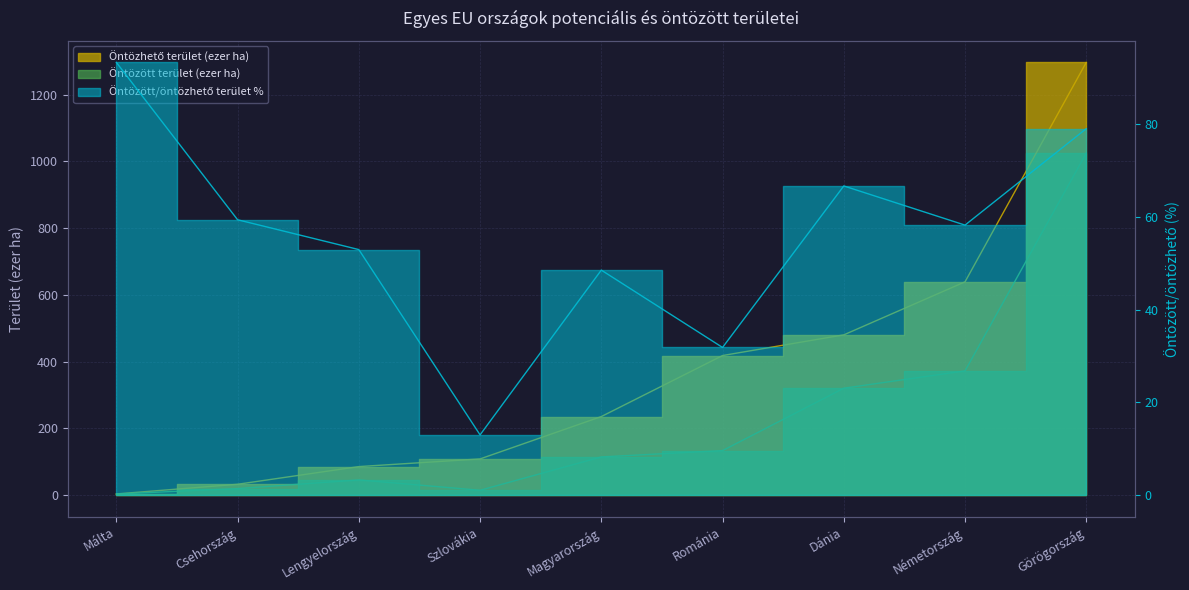

Reading left to right, what are all the values shown in this chart?

Öntözhető terület (ezer ha): 3.0	32.0	85.0	108.0	235.0	418.0	480.0	639.0	1297.0
Öntözött terület (ezer ha): 2.8	19.0	45.0	14.0	114.0	133.0	320.0	372.0	1025.0
Öntözött/öntözhető terület %: 93.3	59.4	52.9	13.0	48.5	31.8	66.7	58.2	79.0